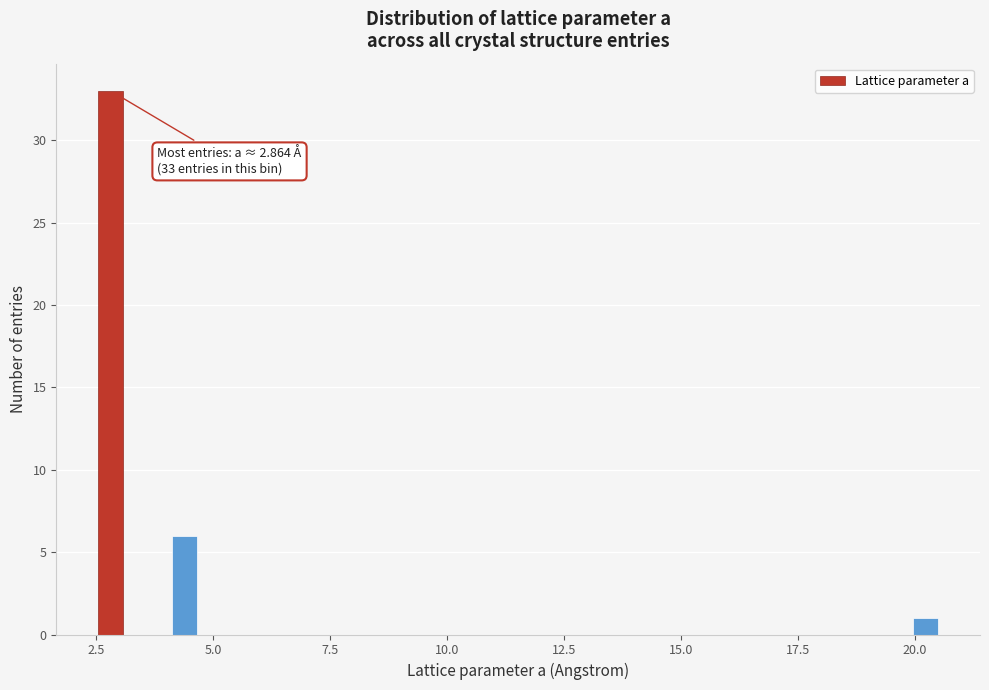

Around what value on the x-axis is the tallest bar? Give the approximate position of its centre, as read against the axis.

3.0